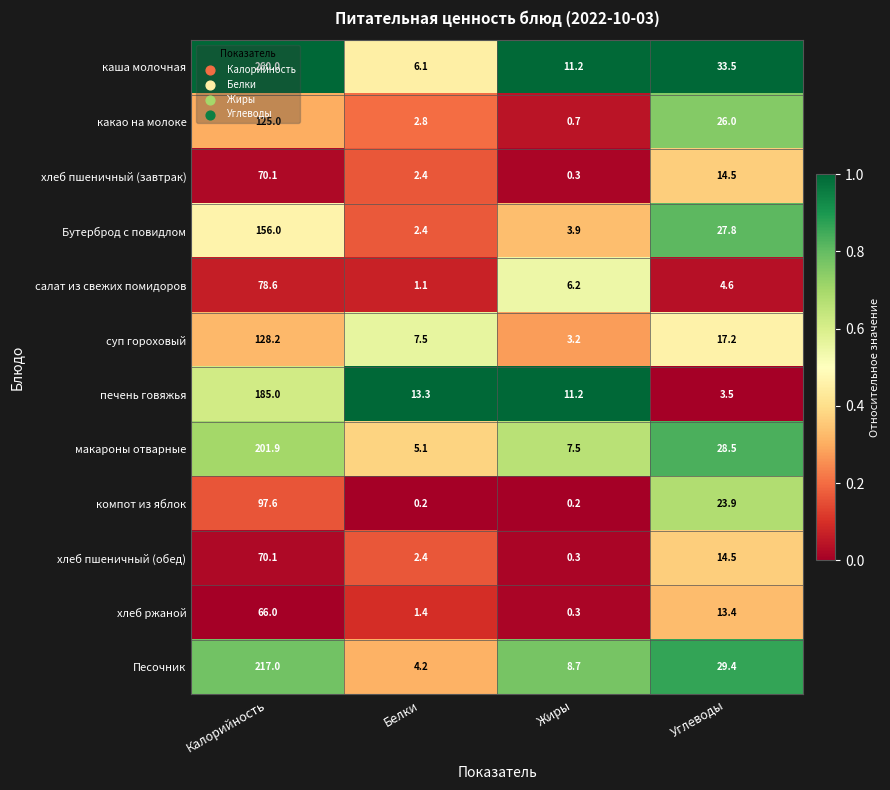

List the labels in order of хлеб пшеничный (завтрак) value, largest first.

Калорийность, Углеводы, Белки, Жиры